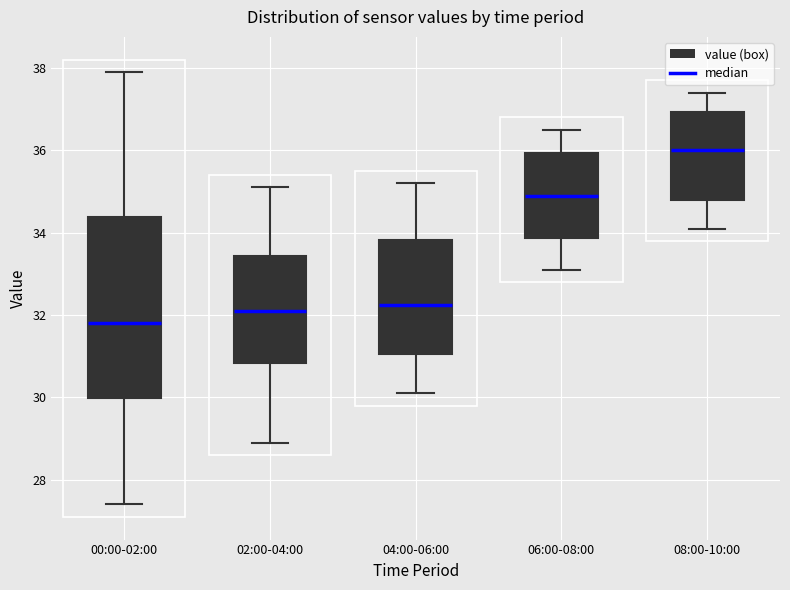

Reading left to right, read every box against the y-axis: the position of its median line, the range the box covers, and the ends of its whiskers. The values are not printed on the chart, so give them approximately, as read against the axis.

00:00-02:00: median 31.8, box 30.0 to 34.4, whiskers 27.4 to 38.0
02:00-04:00: median 32.2, box 30.8 to 33.4, whiskers 29.0 to 35.2
04:00-06:00: median 32.2, box 31.0 to 33.8, whiskers 30.2 to 35.2
06:00-08:00: median 35.0, box 33.8 to 36.0, whiskers 33.2 to 36.6
08:00-10:00: median 36.0, box 34.8 to 37.0, whiskers 34.2 to 37.4